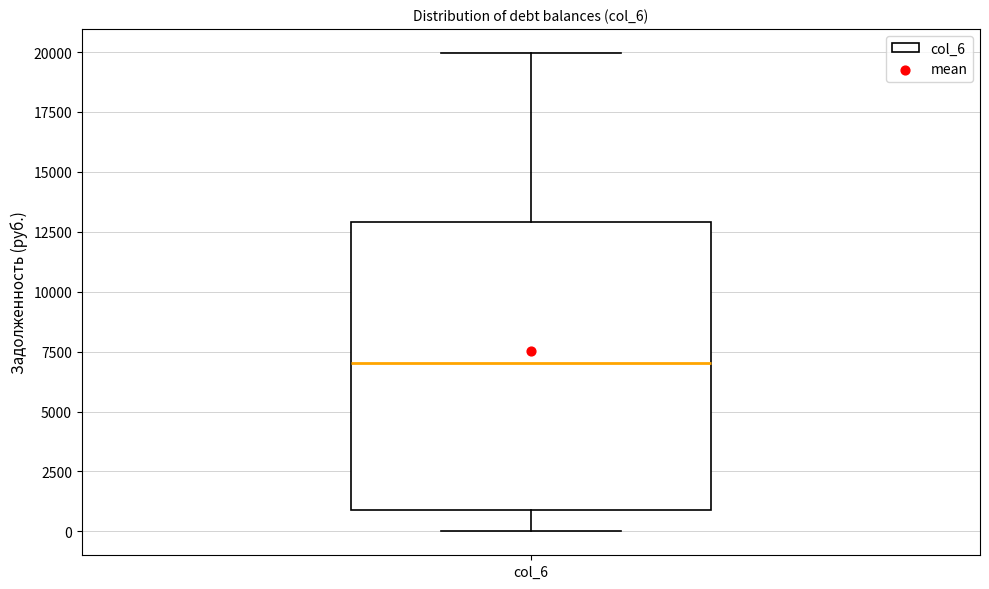

Read this box plot against the y-axis: the position of the median line, the range covered by the box, and the ends of both whiskers. The values are not printed on the chart, so give them approximately, as read against the axis.

median 7000, box 1000 to 13000, whiskers 0 to 20000